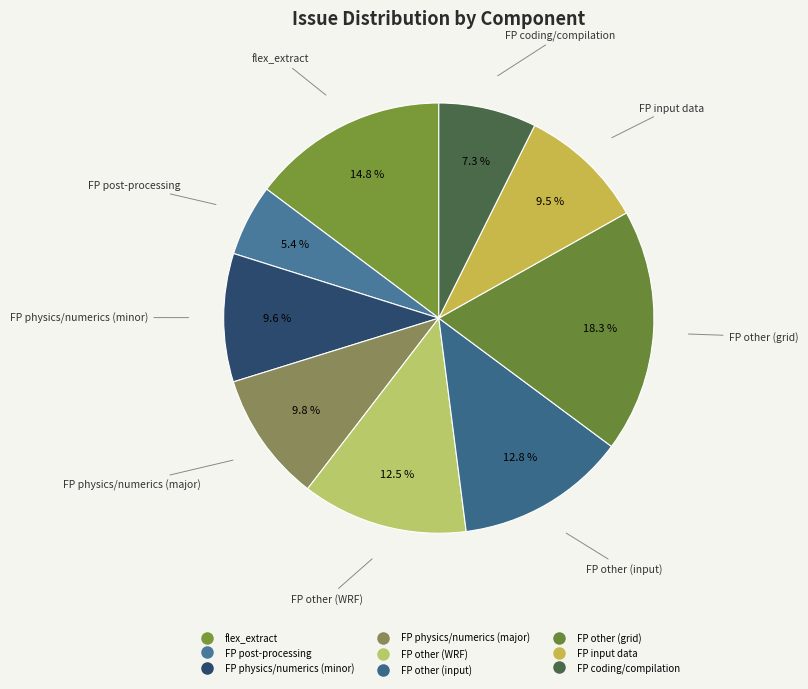

To the nearest percent, what portion does FP post-processing represent?

5%